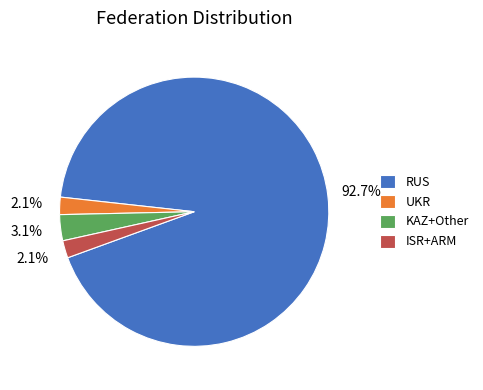

What is the largest slice in the pie chart?

RUS